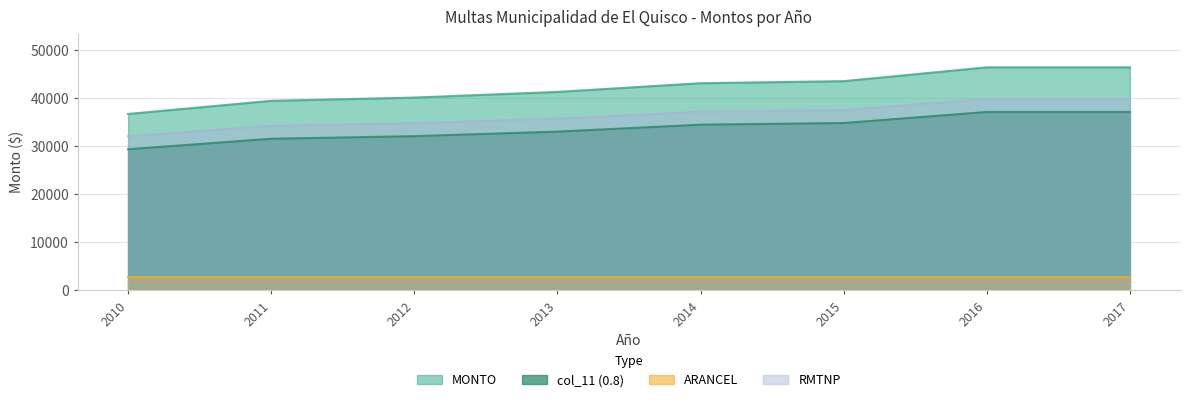

What is the value of the col_11 (0.8) point at the 3rd from the left?

32068